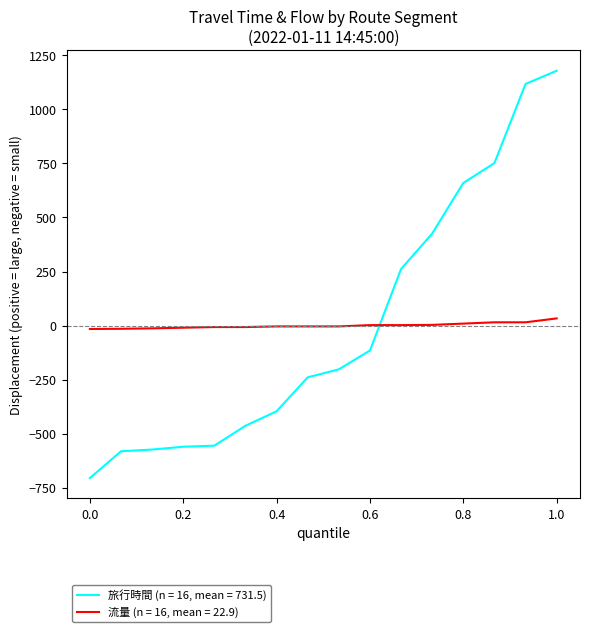

What is the lowest value of the 旅行時間 (n = 16, mean = 731.5) series?

-705.5